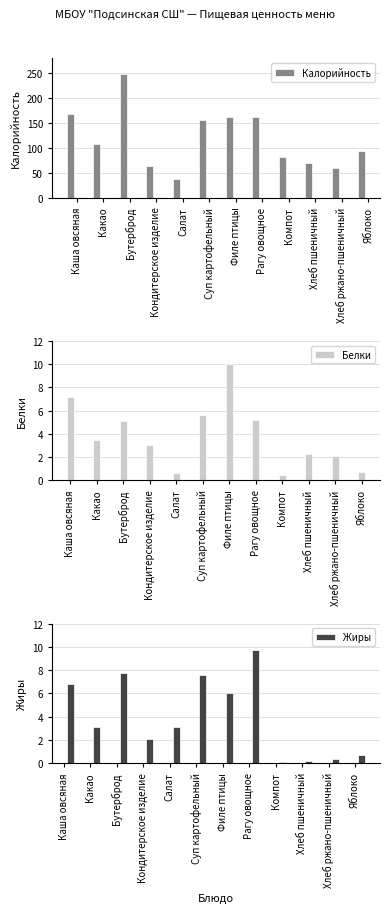

List the series in order of their peak value, lowest first.

Жиры, Белки, Калорийность